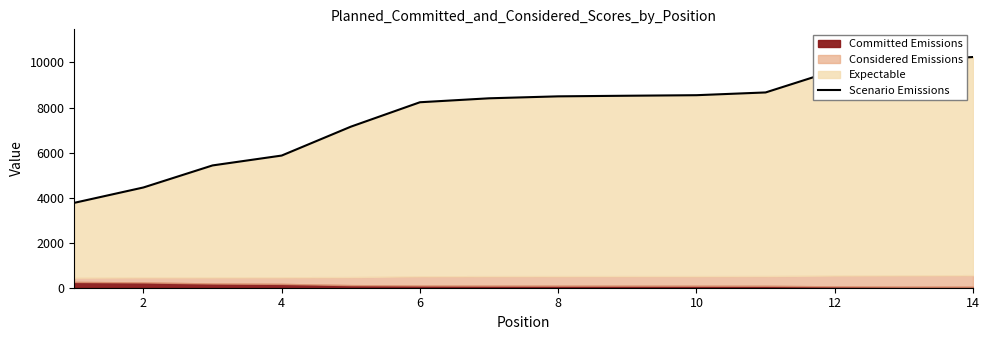

What is the greatest value displayed?

10243